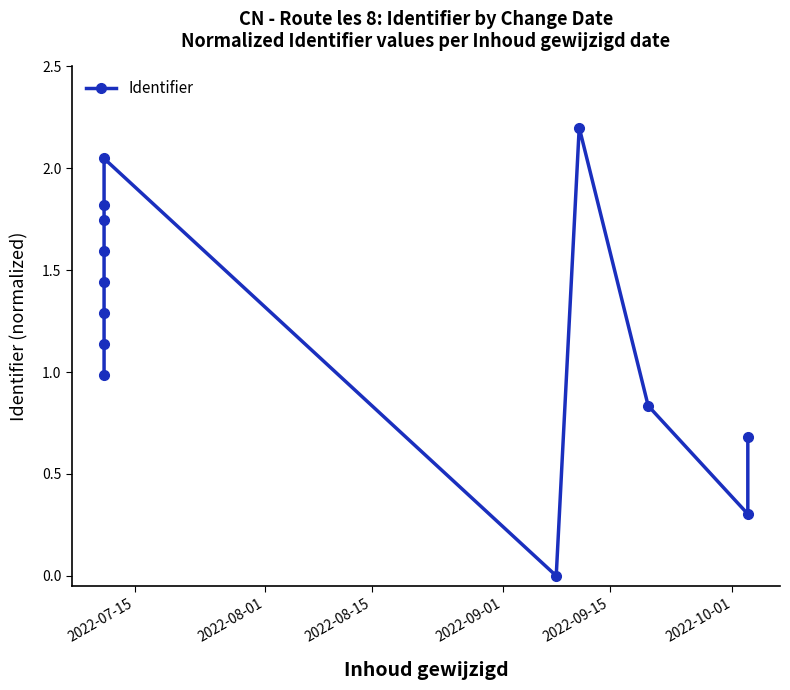

Does the chart display data point markers on the line(s)?

Yes